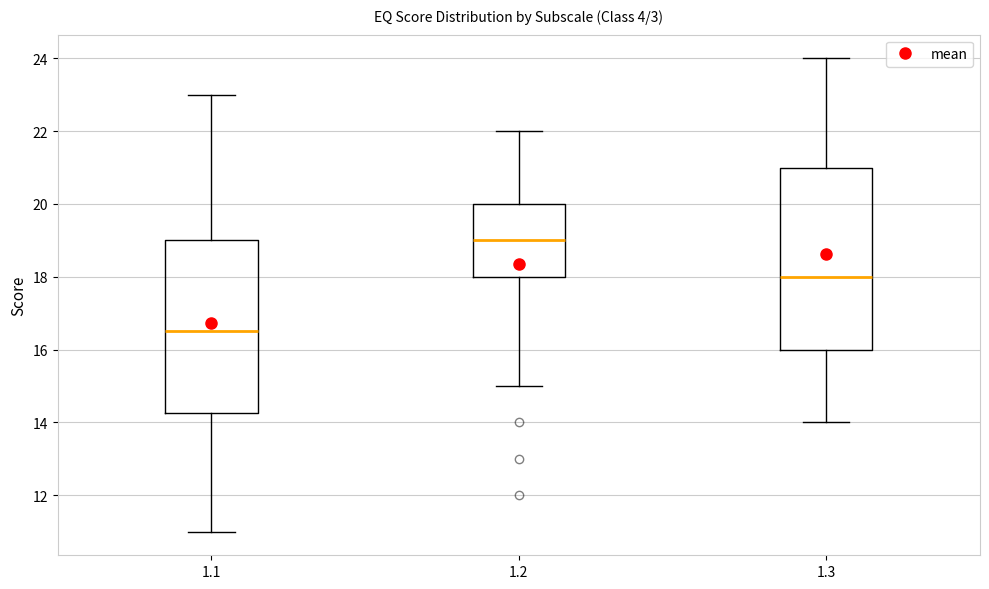

Comparing the boxes themselves (not the whiskers), which one is the tallest?

1.3